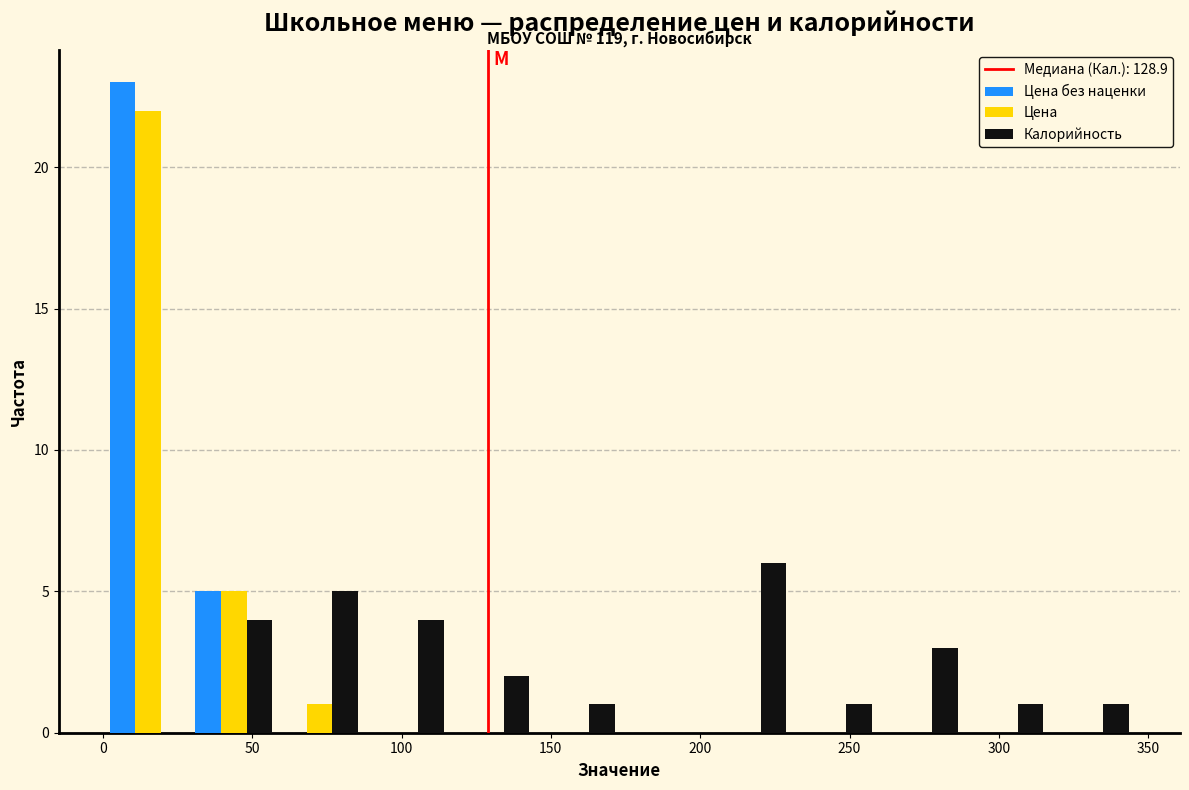

In the Калорийность series, which range on the x-axis has the tallest bar?

200 to 230